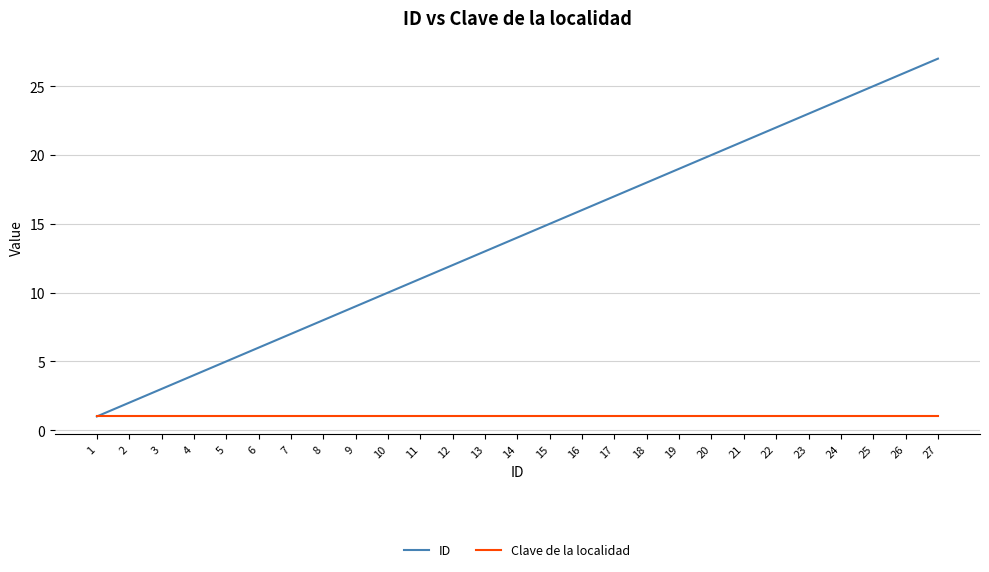

Which series changed the most between 4 and 23?

ID